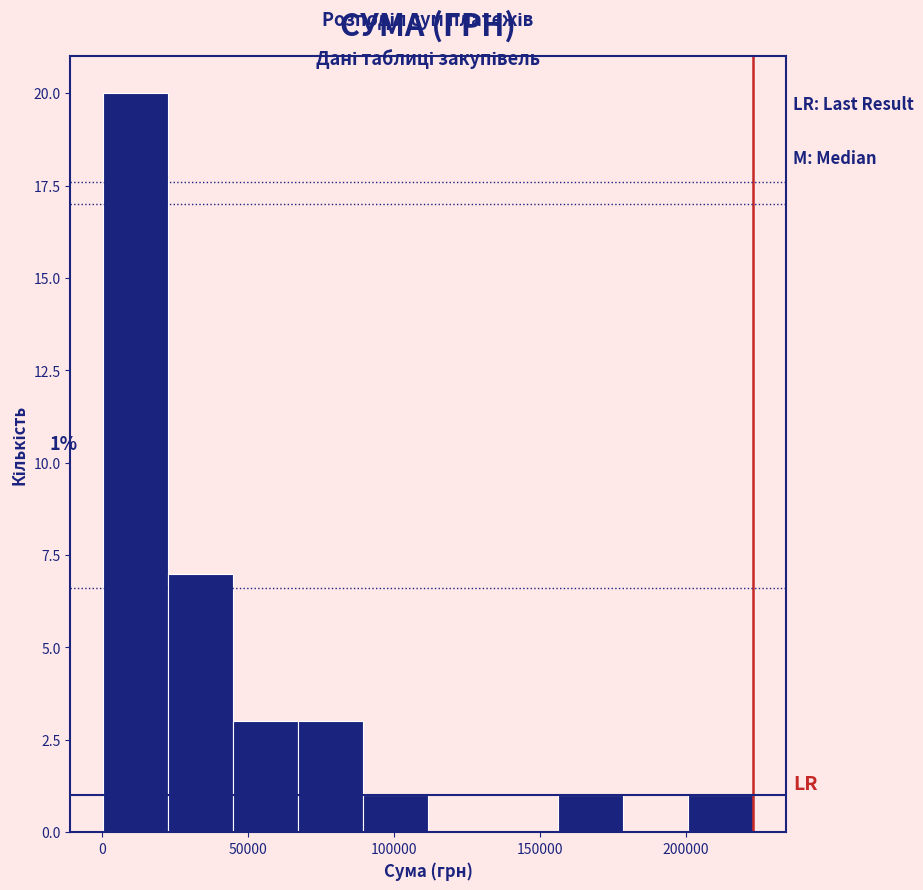

Which range on the x-axis has the tallest bar?

0 to 25000